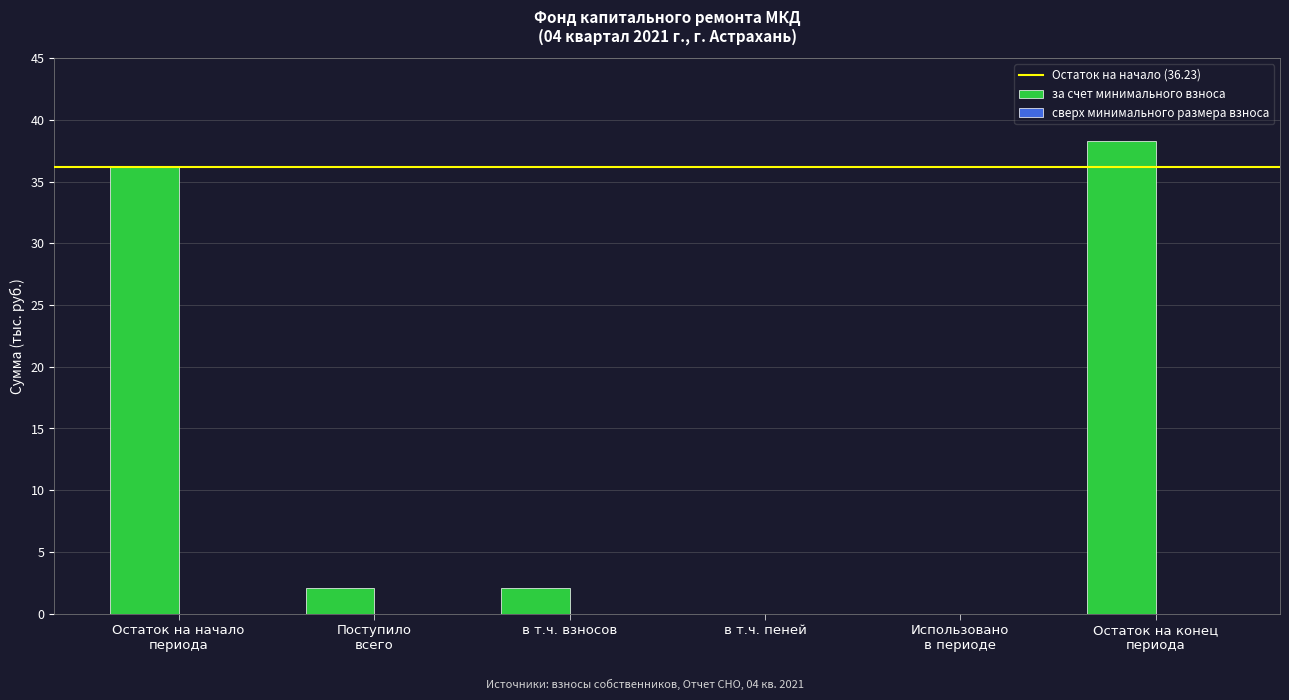

Is it true that the value at Использовано
в периоде is 0.0?

True